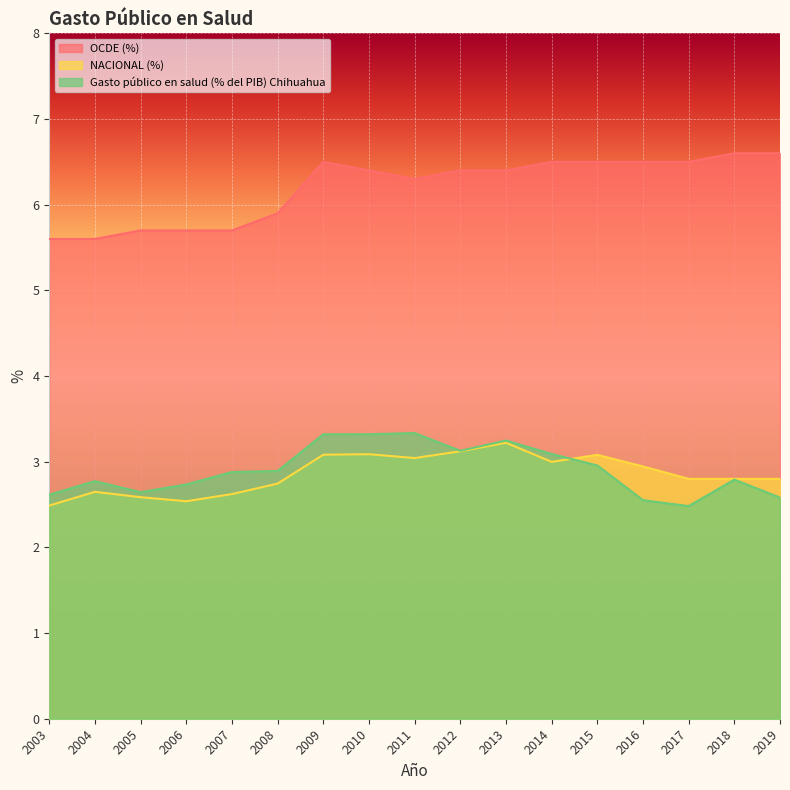

How many lines are shown in the chart?

3